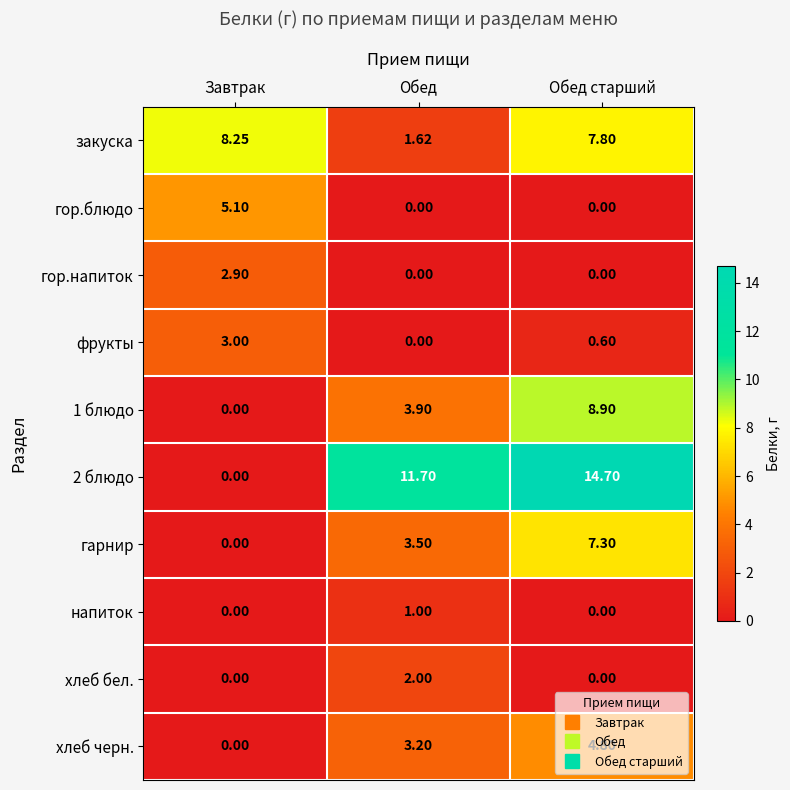

How many data points does each series have?

3